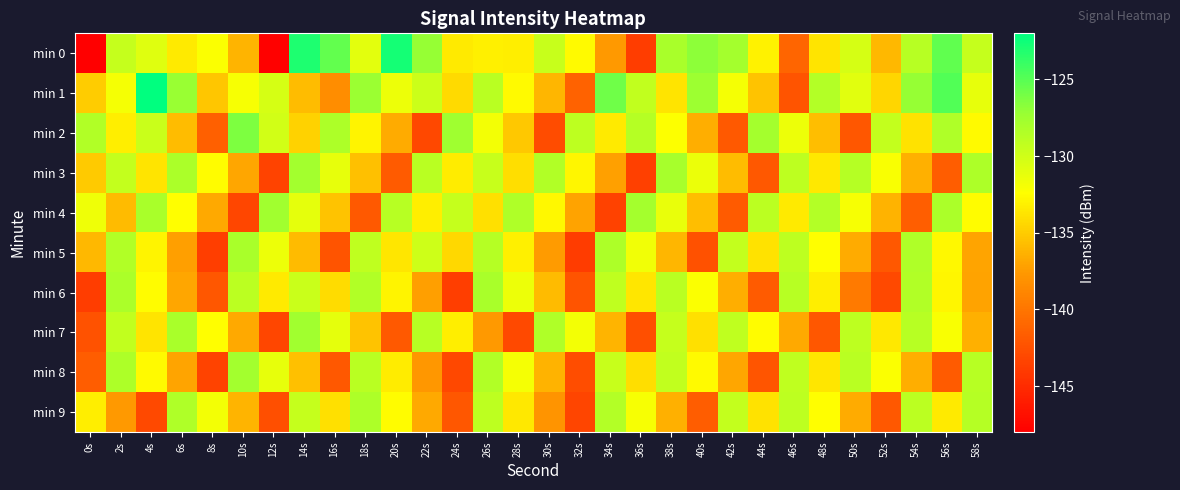

What is the total value across all series at 58s?

-1322.0